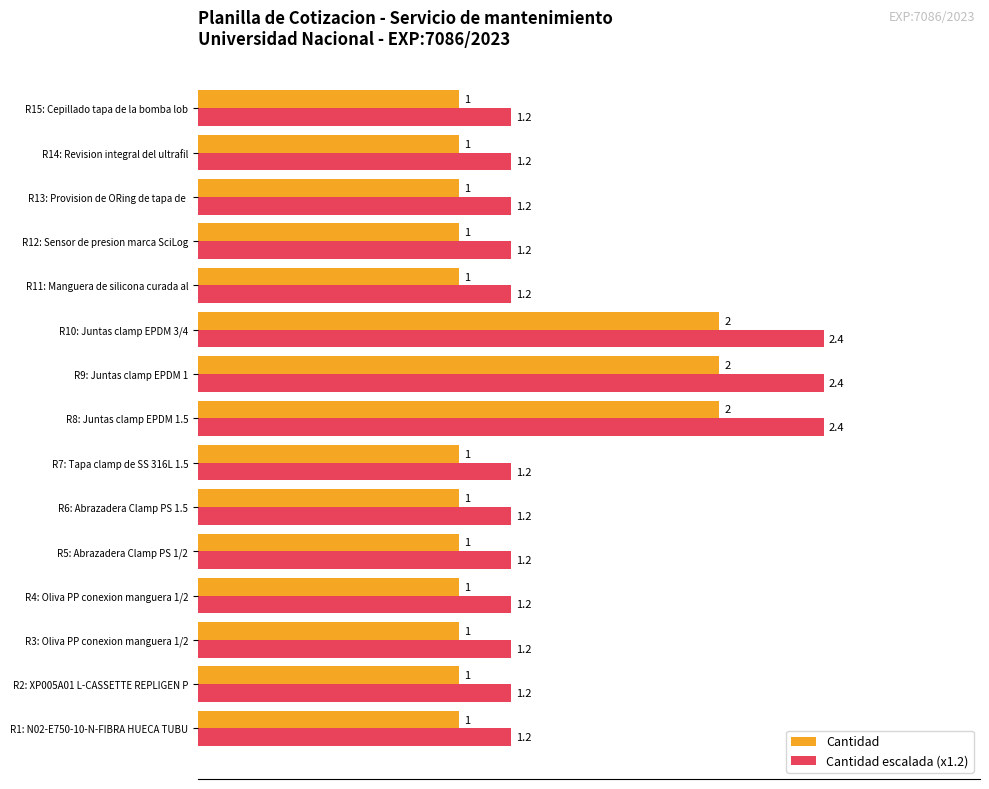

Is the value of Cantidad at R5: Abrazadera Clamp PS 1/2 greater than the value of Cantidad escalada (x1.2) at R12: Sensor de presion marca SciLog?

No